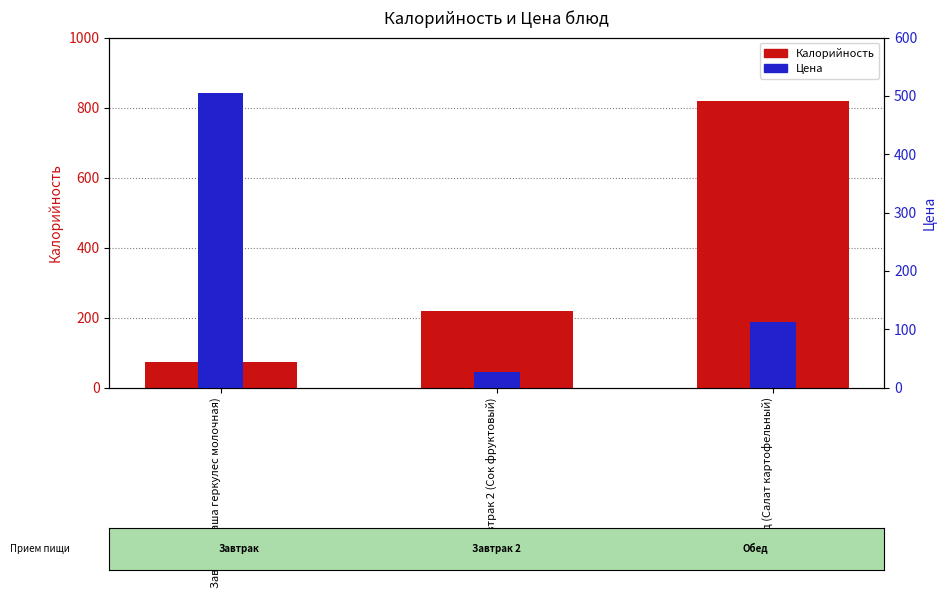

Reading left to right, what are all the values shown in this chart?

Калорийность: Завтрак (Каша геркулес молочная)=72.0	Завтрак 2 (Сок фруктовый)=219.0	Обед (Салат картофельный)=820.0
Цена: Завтрак (Каша геркулес молочная)=504.2	Завтрак 2 (Сок фруктовый)=26.6	Обед (Салат картофельный)=112.3